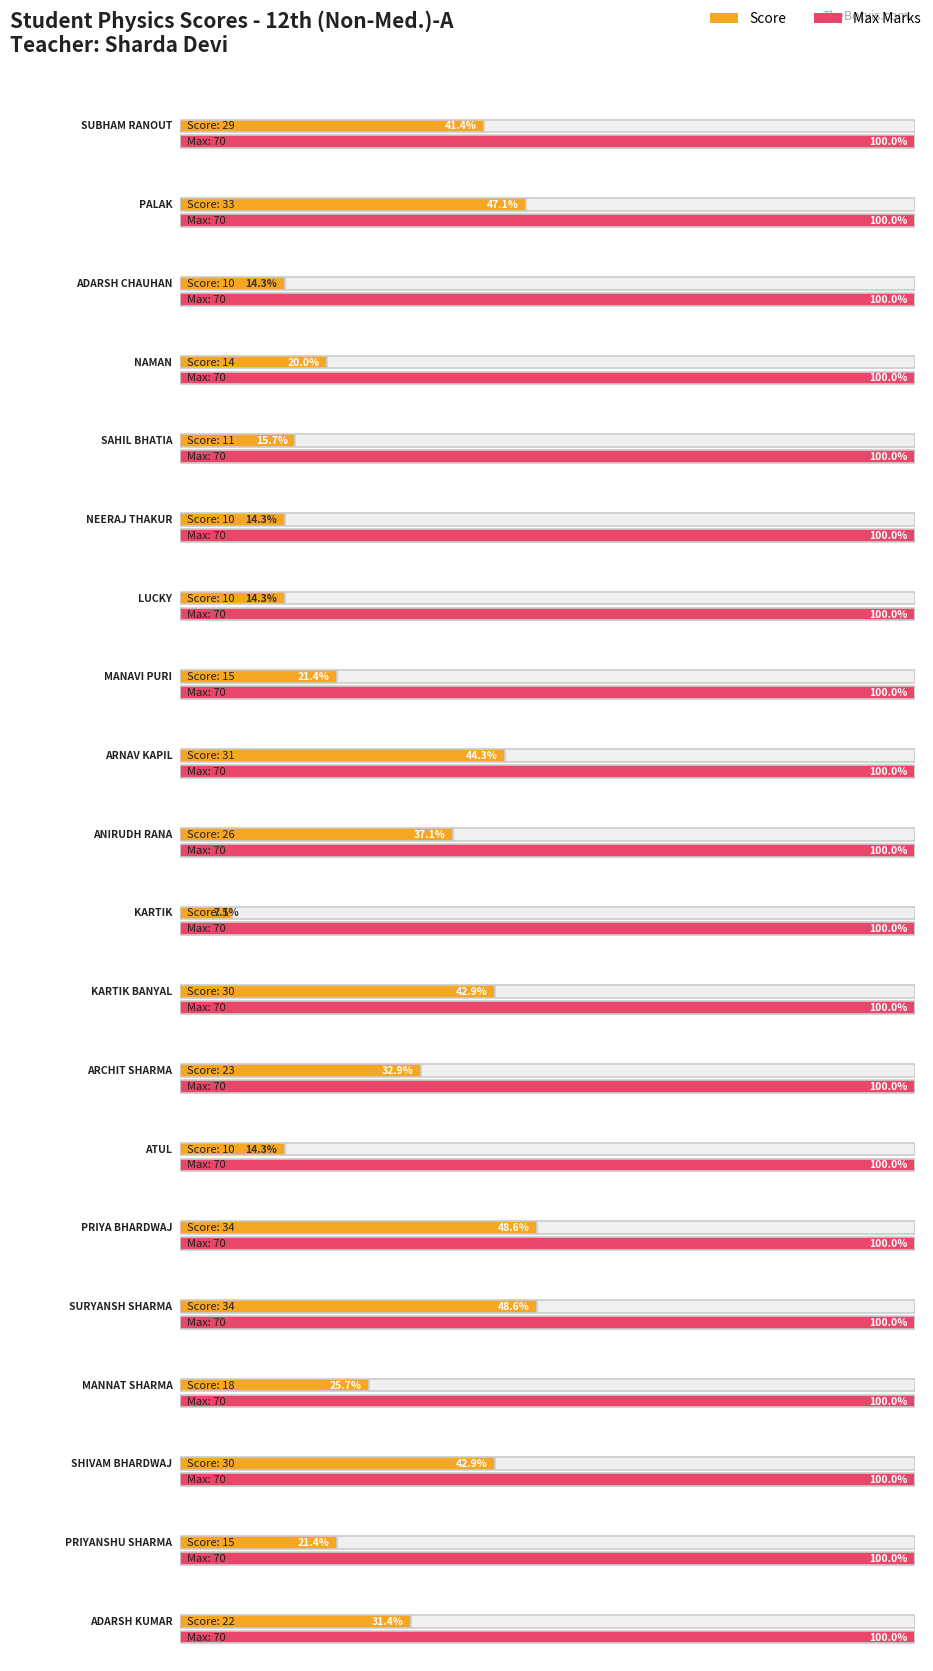

Which series has the largest range (max minus min)?

Score